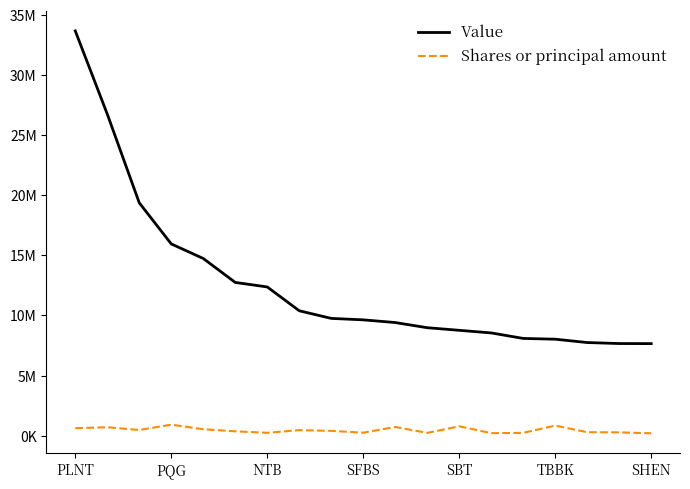

What are all the series names shown in the legend?

Value, Shares or principal amount